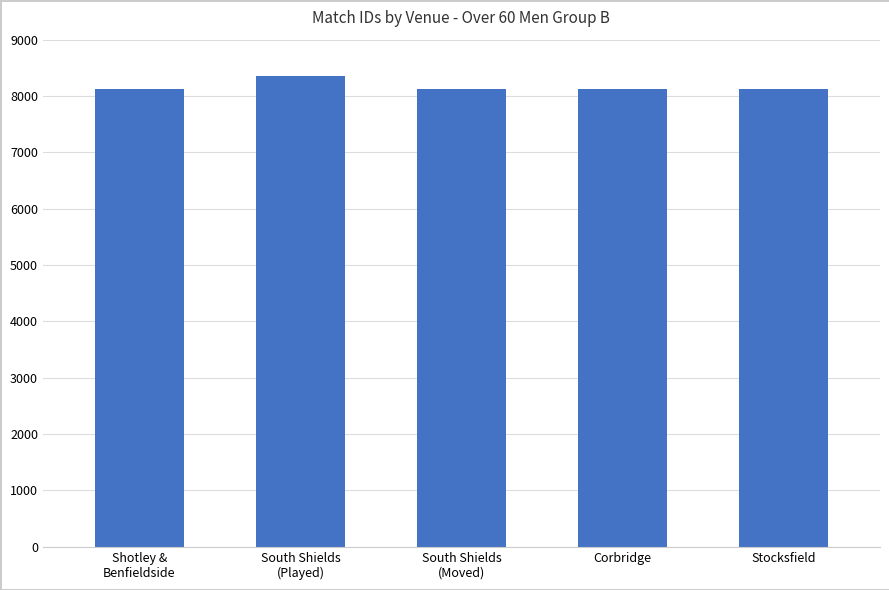

What is the change in value from Shotley &
Benfieldside to South Shields
(Played)?

+228